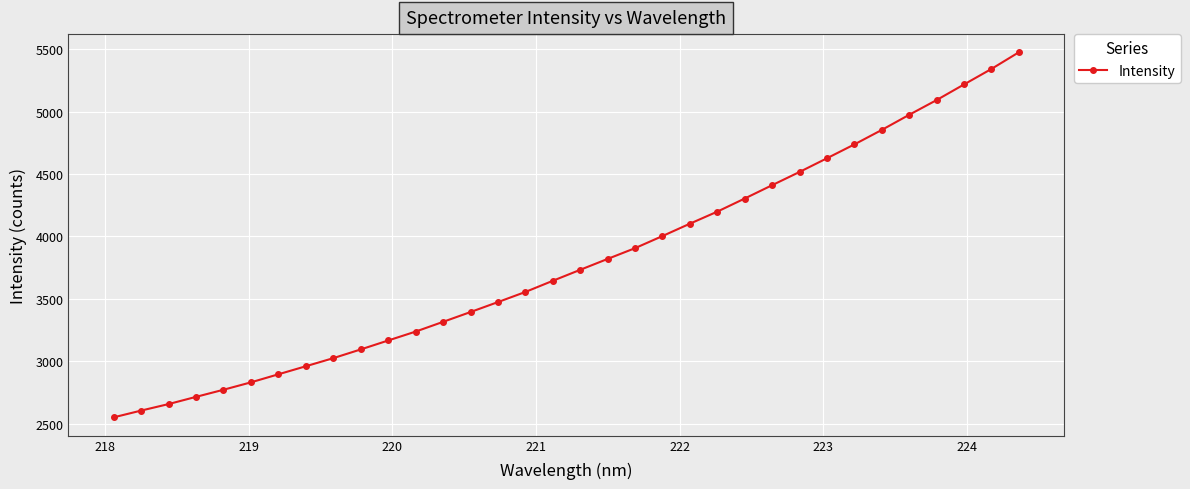

True or false: there are more than 2 points higher than both neighbors.

False